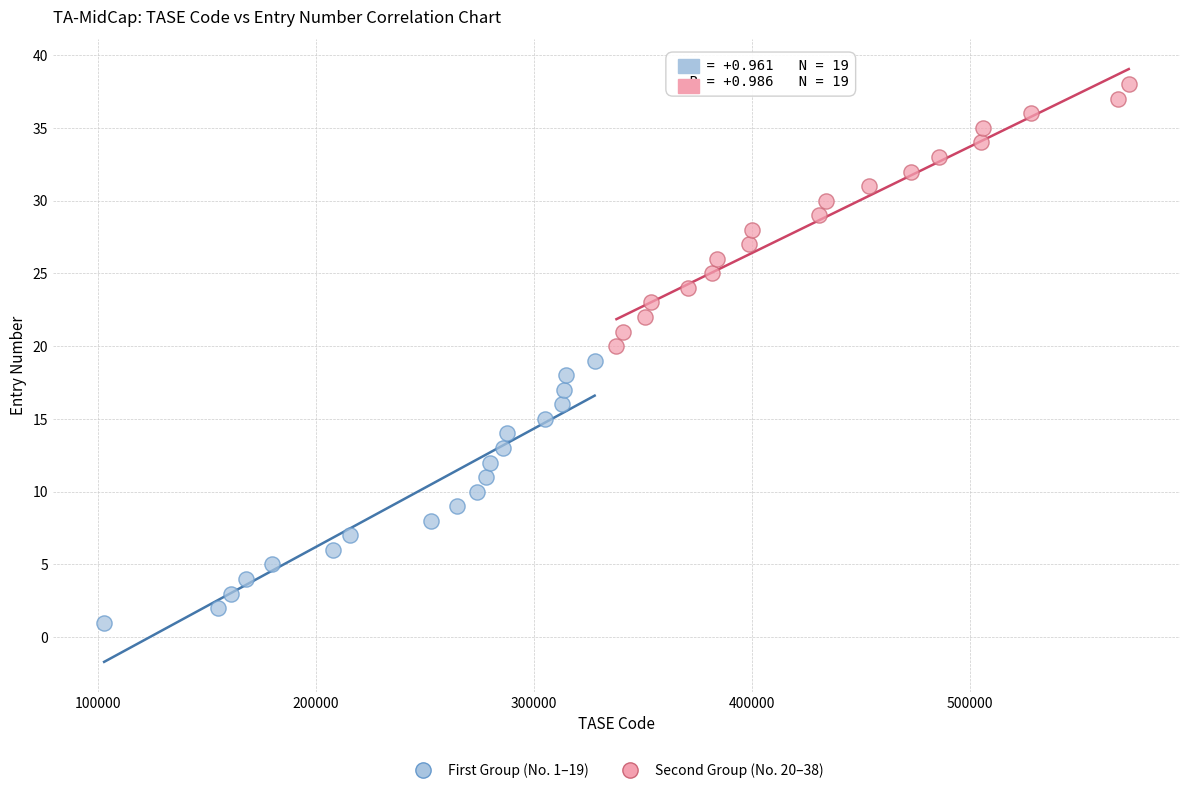

Which series contains the lowest Y value?

First Group (No. 1–19)